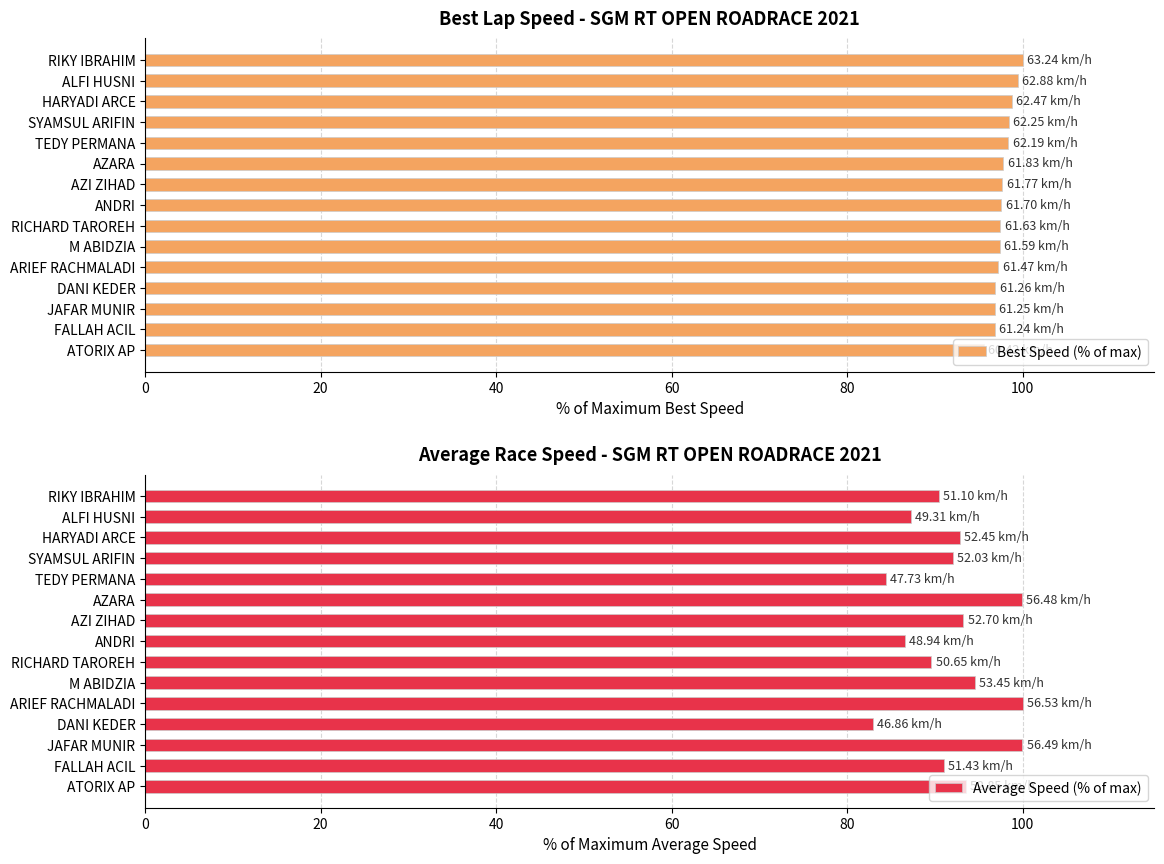

What is the difference between the maximum and minimum values in the Best Speed (% of max) series?

4.5